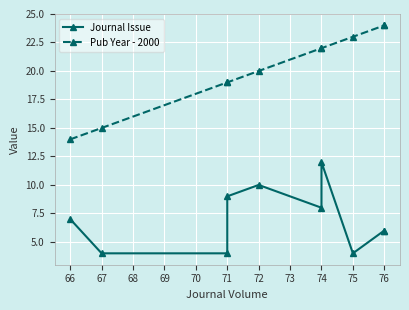

At 76, list the series in order from largest to smallest.

Pub Year - 2000, Journal Issue